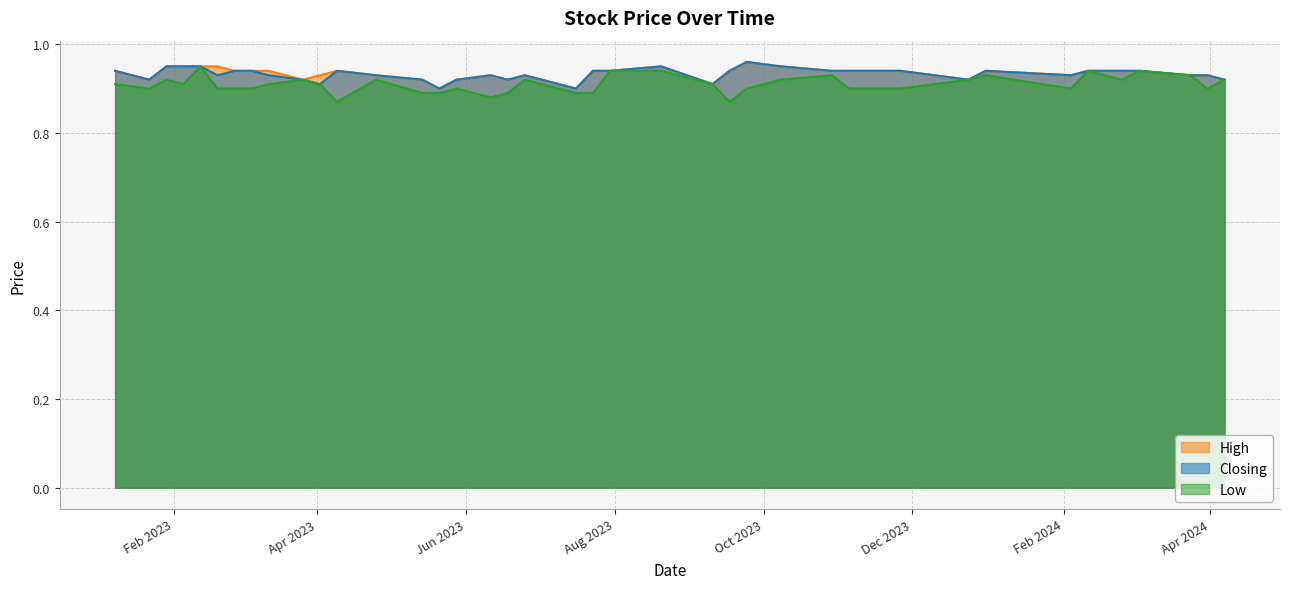

True or false: Low and High cross at least once.

False